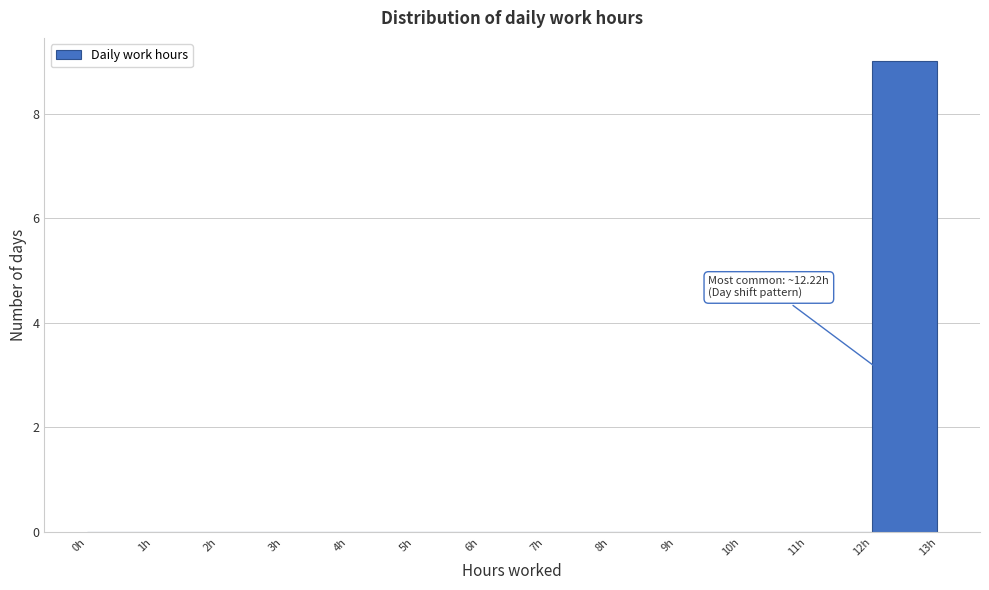

Which range on the x-axis has the tallest bar?

12 to 13